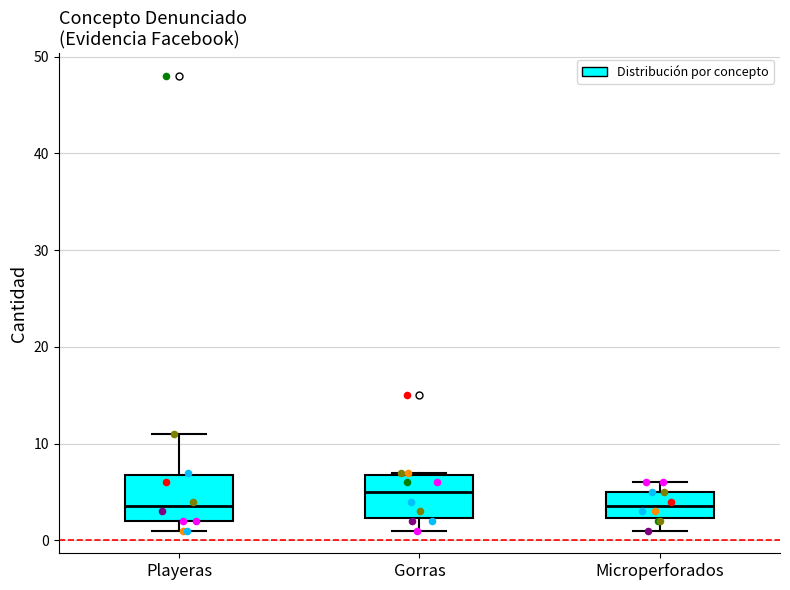

Which box's median line is the highest?

Gorras